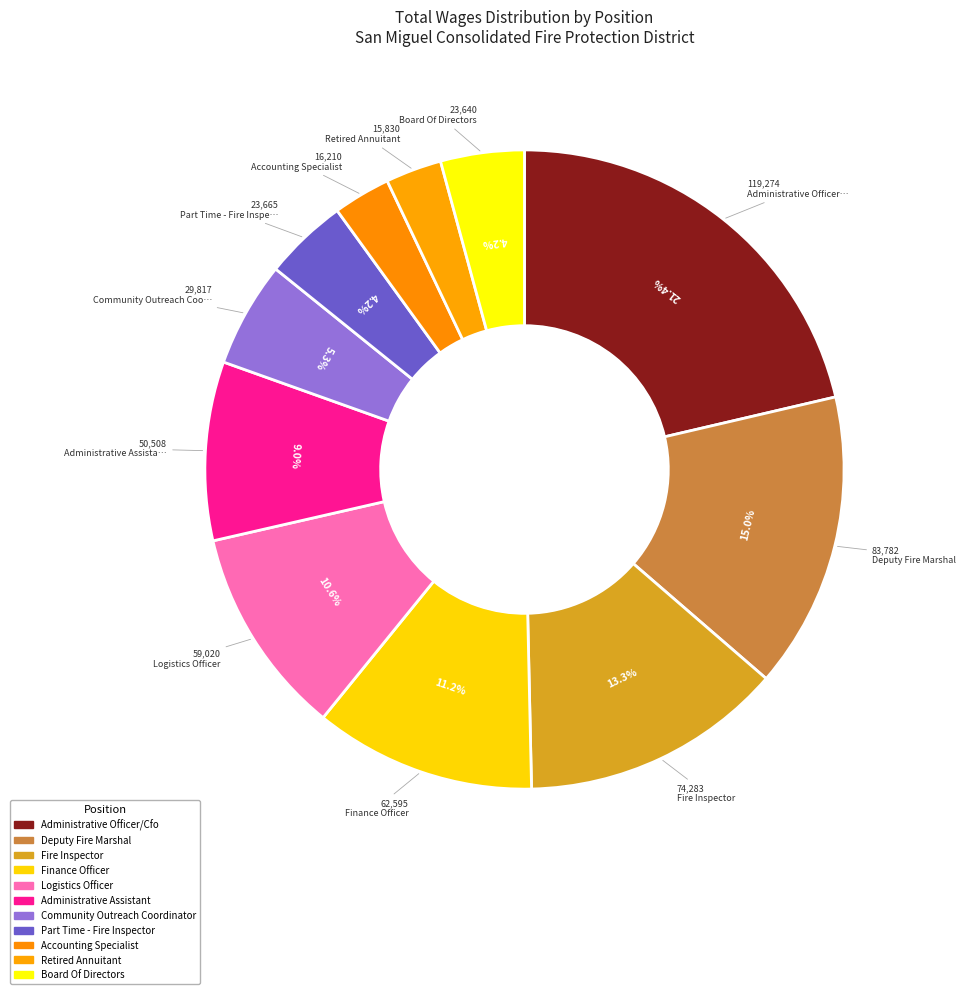

To the nearest percent, what percentage of the pie is Administrative Officer/Cfo?

21%